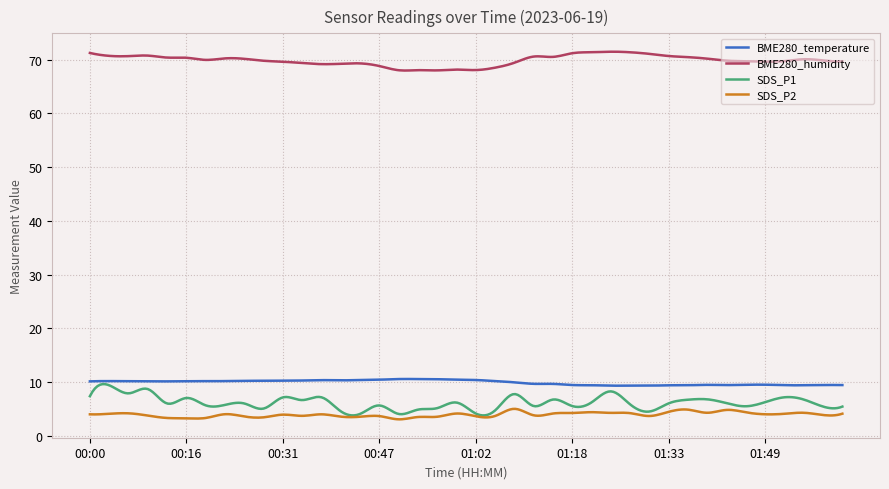

True or false: BME280_humidity and BME280_temperature intersect in this chart.

False